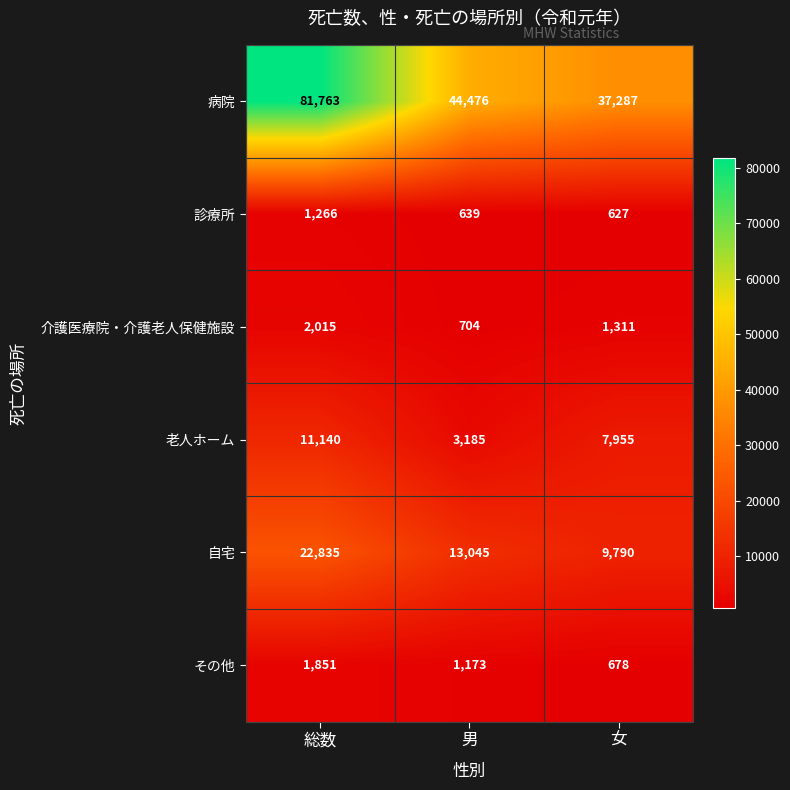

How many data points in 介護医療院・介護老人保健施設 are less than 1311?

1